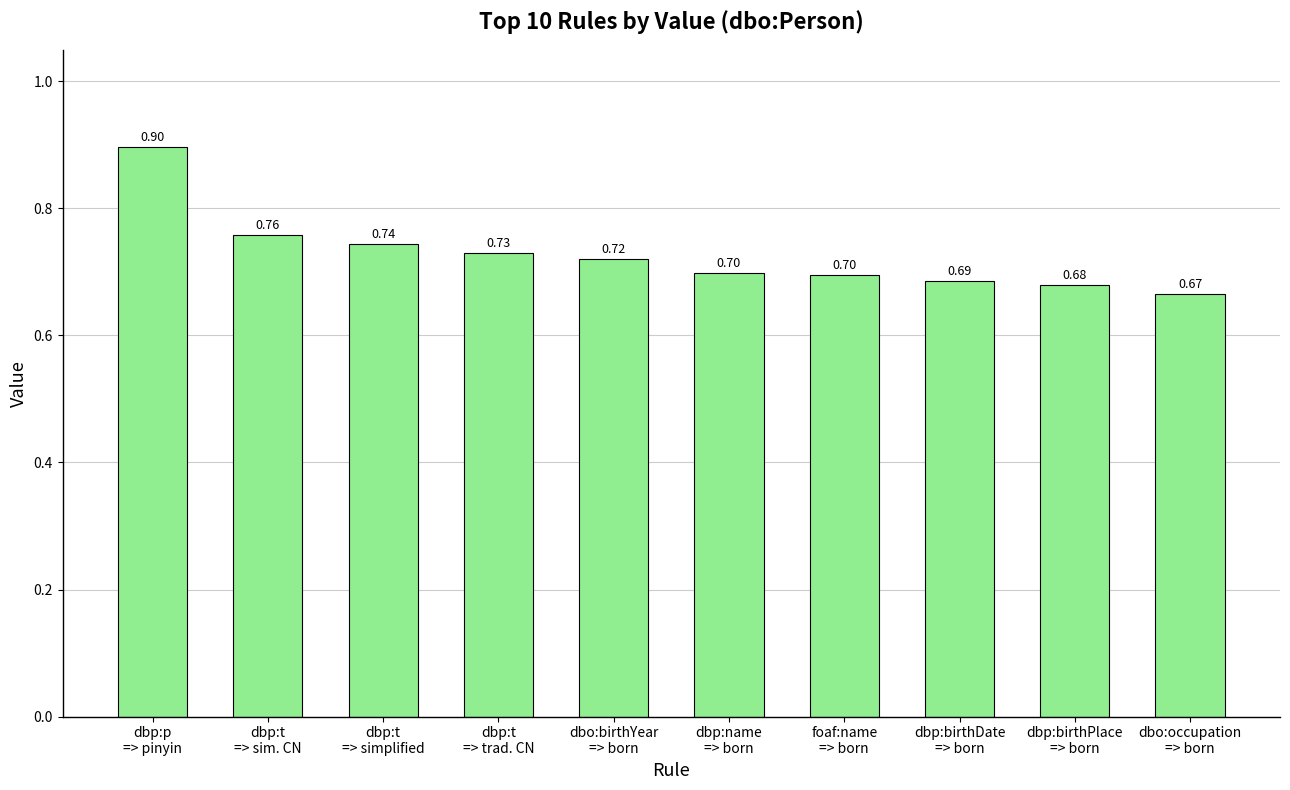

The chart shows a value of 0.7 at dbo:birthYear
=> born. True or false?

True